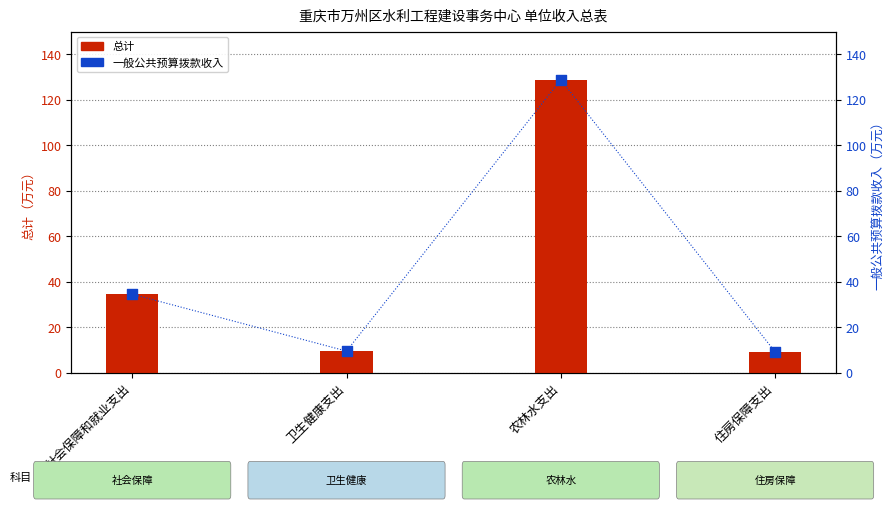

Is the value of 总计 at 住房保障支出 greater than the value of 一般公共预算拨款收入 at 卫生健康支出?

No